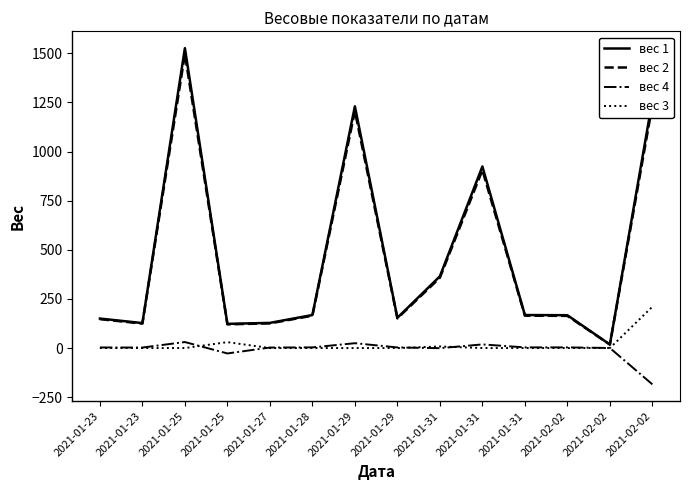

Is this an area chart (filled region under the line)?

No